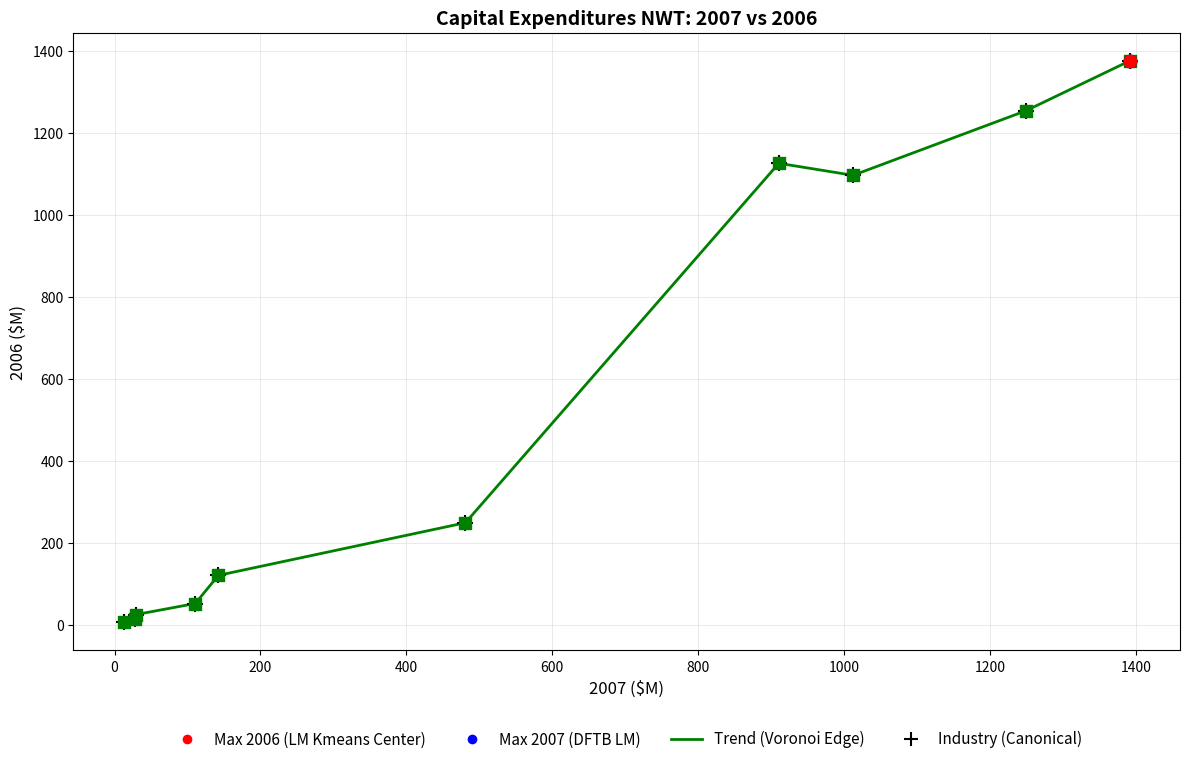

Does the chart have visible grid lines?

Yes